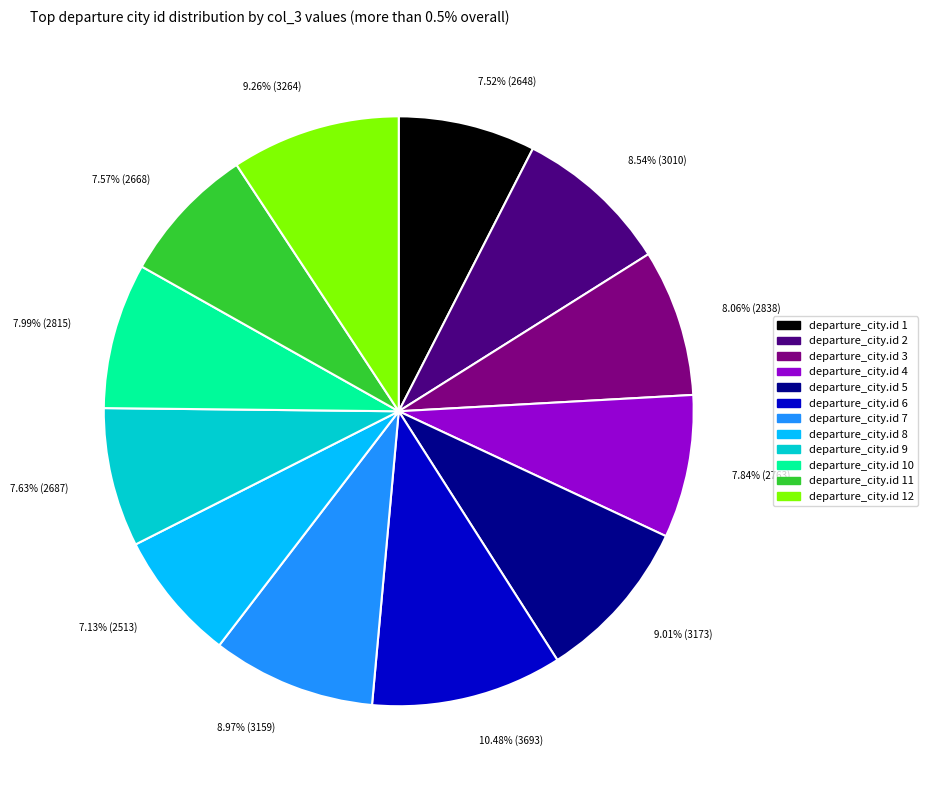

Is there any slice that represents more than half of the pie?

No